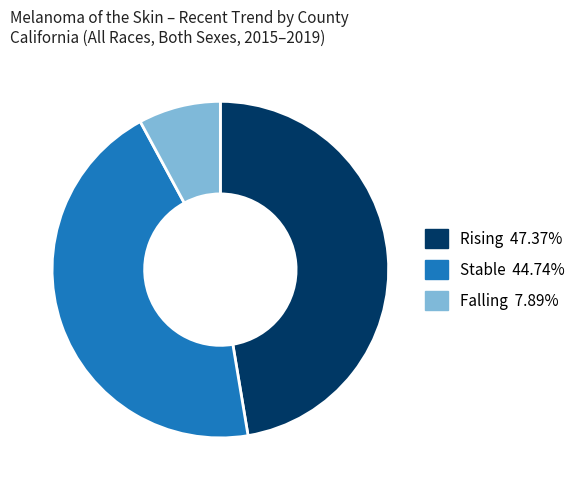

Does any single category account for the majority?

No